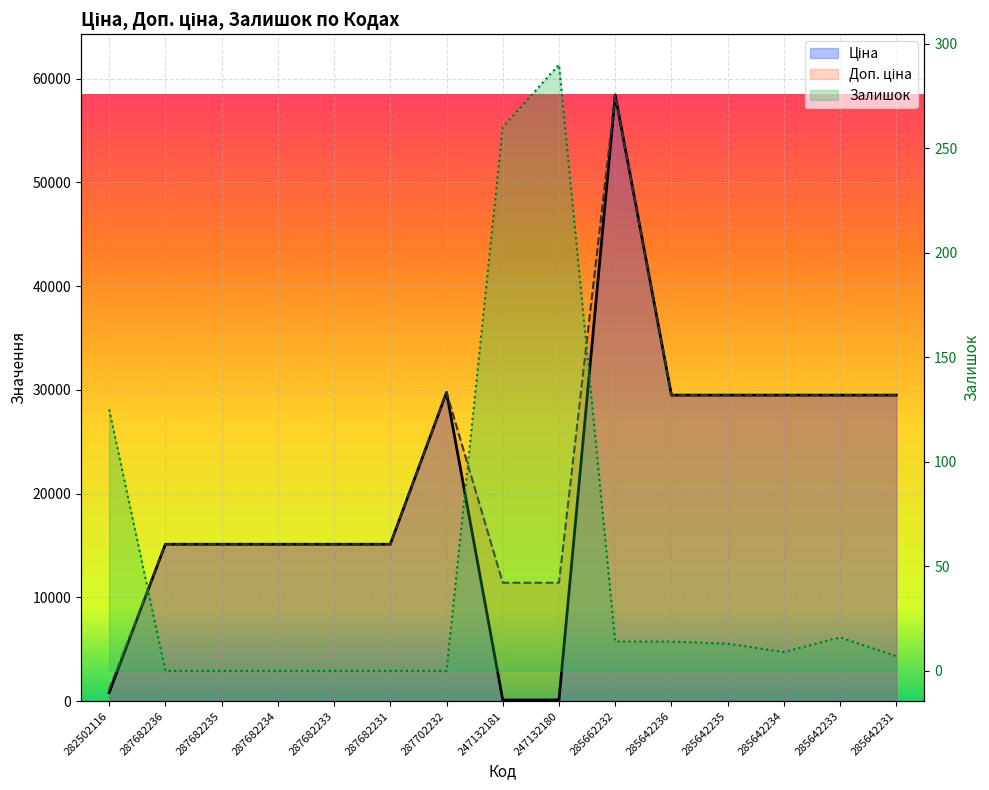

Which series has the largest range (max minus min)?

Ціна